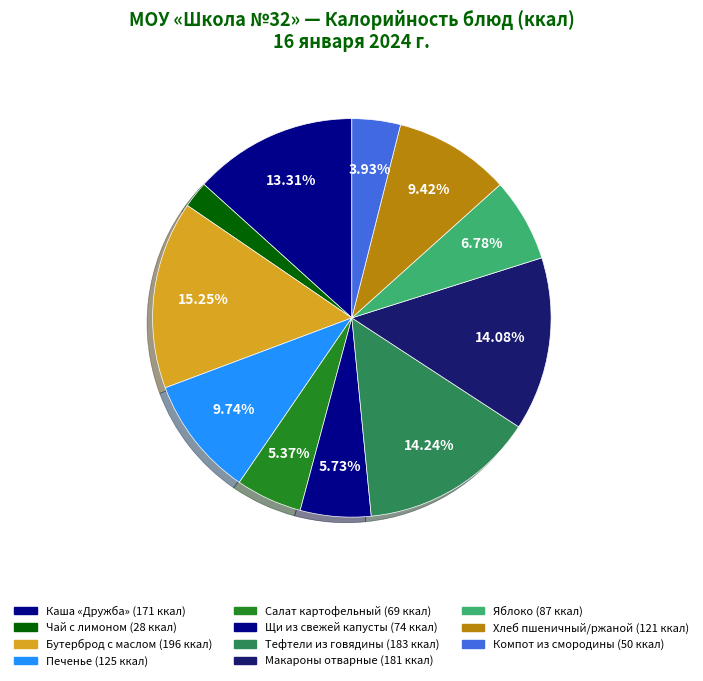

What percentage is the Макароны отварные slice, to the nearest percent?

14%